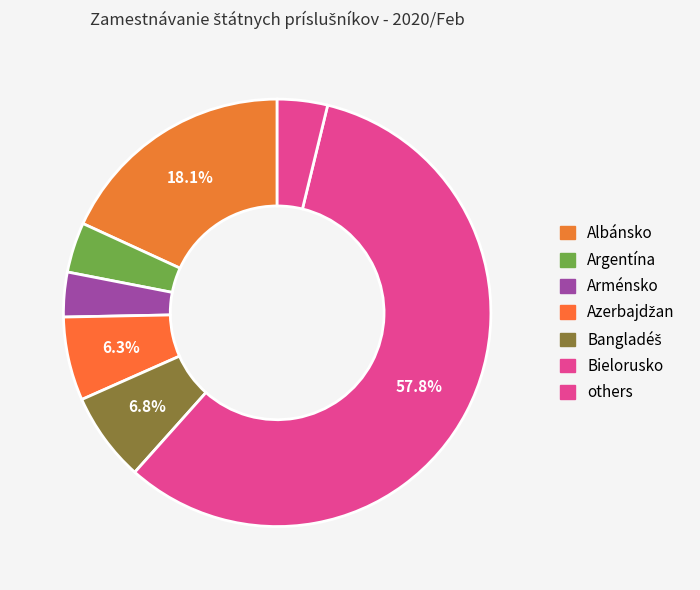

How many segments does this pie chart have?

7